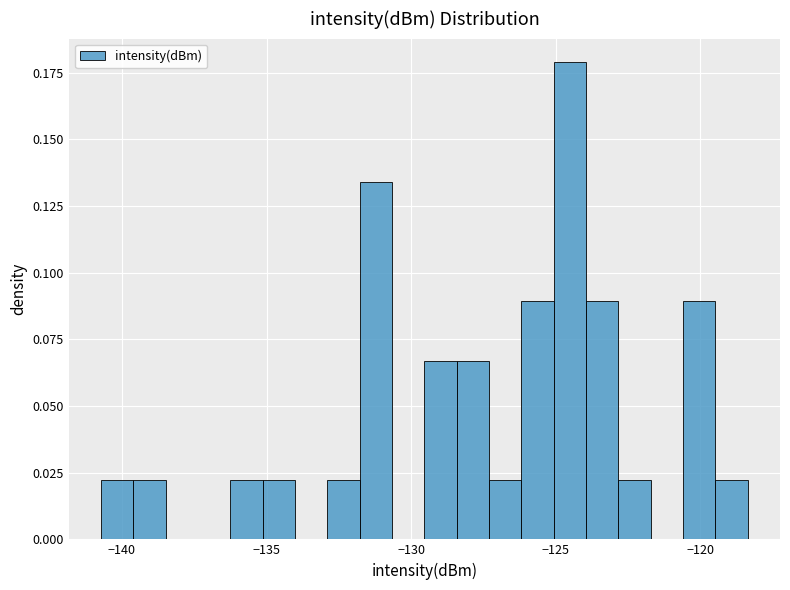

Around what value on the x-axis is the tallest bar? Give the approximate position of its centre, as read against the axis.

-124.5